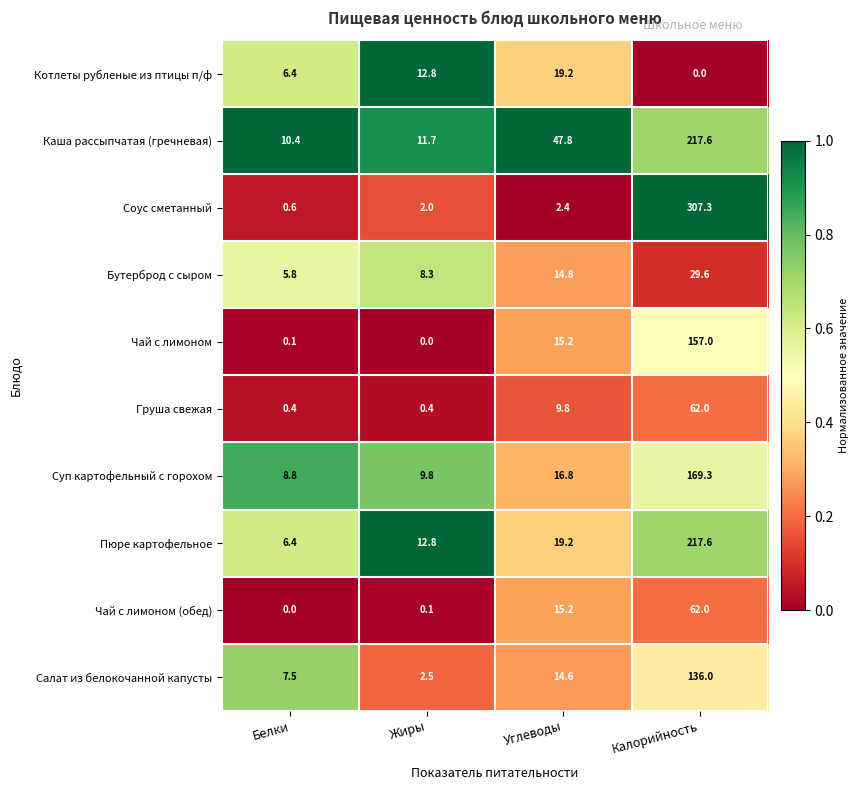

Rank the categories by Бутерброд с сыром value from highest to lowest.

Калорийность, Углеводы, Жиры, Белки